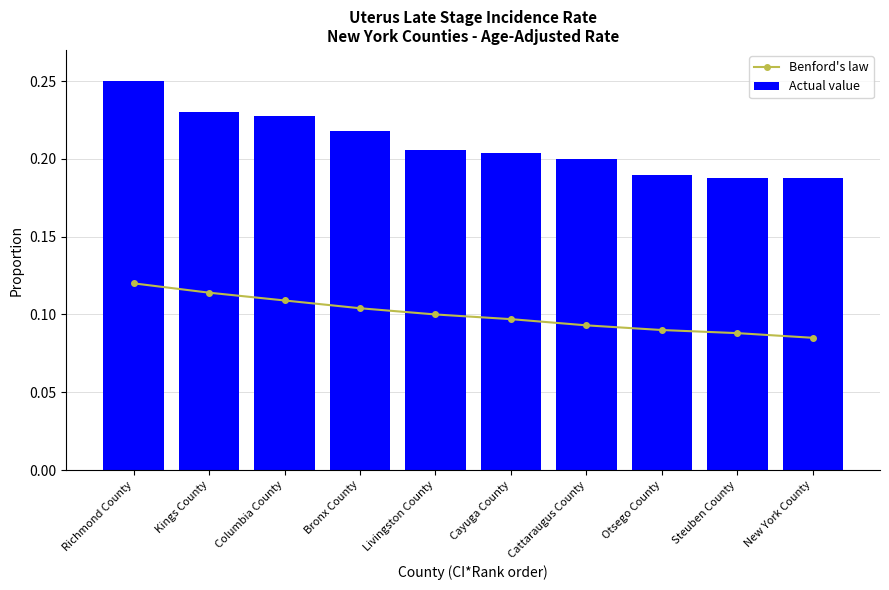

Which series changed the most between Bronx County and Cattaraugus County?

Actual value